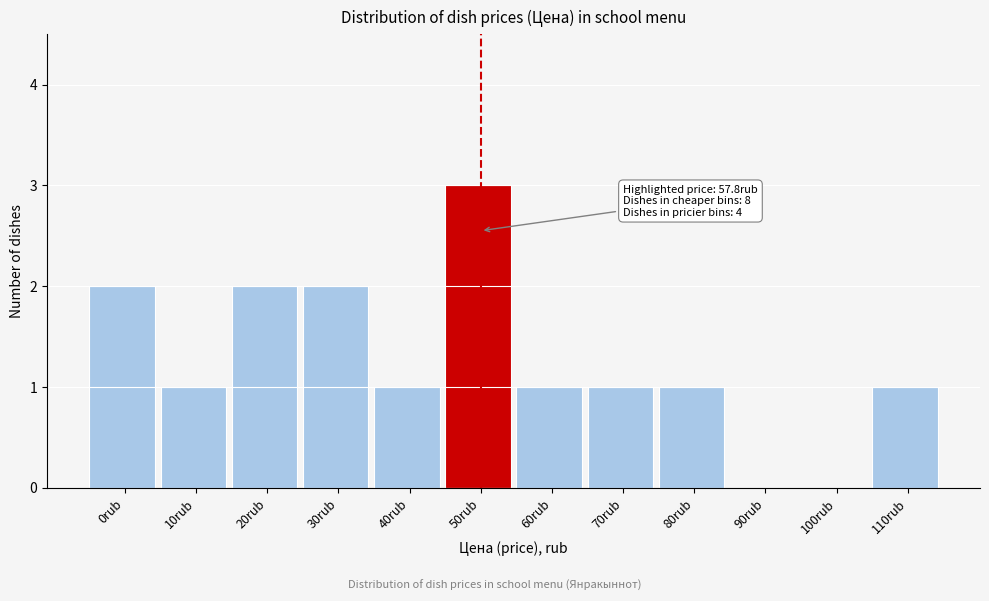

Reading left to right, extract all data points from this chart.

0rub=2	10rub=1	20rub=2	30rub=2	40rub=1	50rub=3	60rub=1	70rub=1	80rub=1	90rub=0	100rub=0	110rub=1